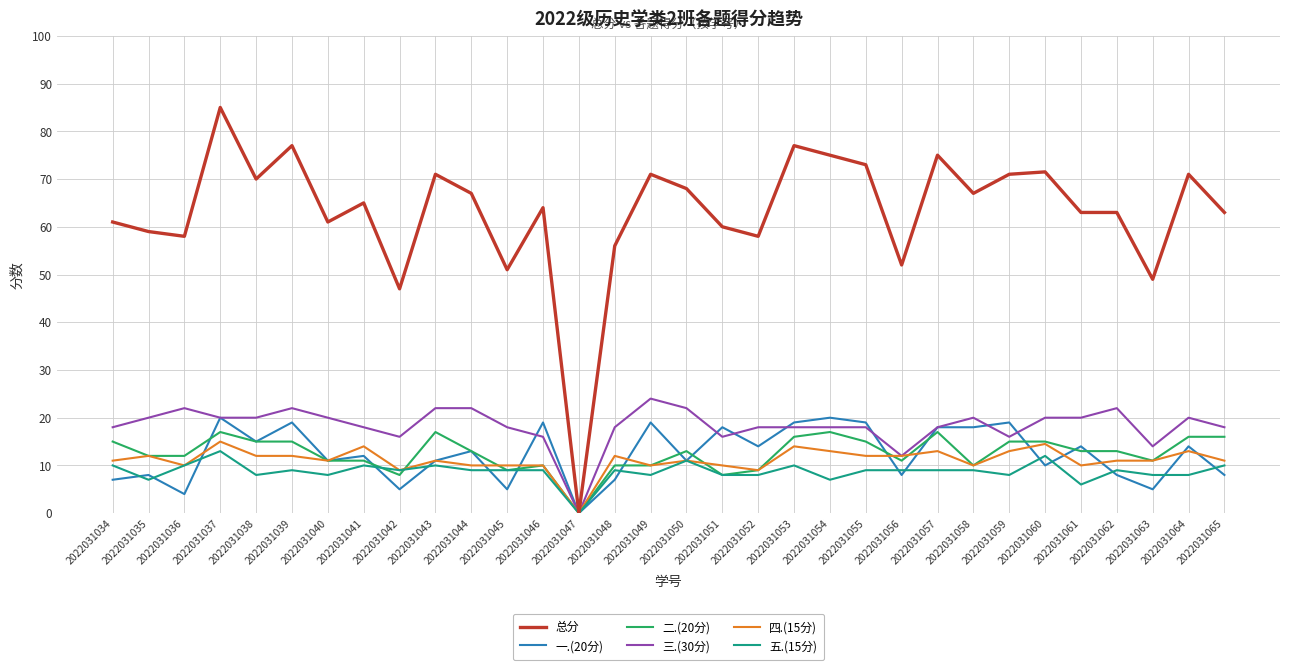

What is the approximate value of 四.(15分) at 2022031049?

10.0